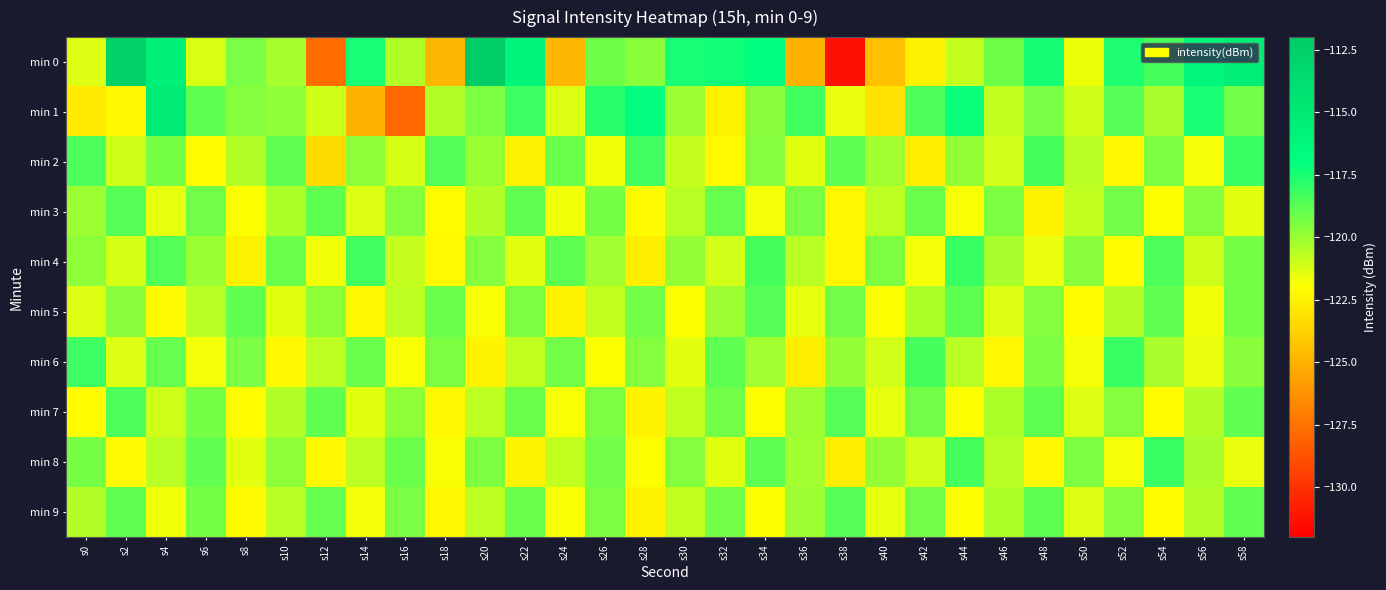

Which category has the highest value across all series?

s20